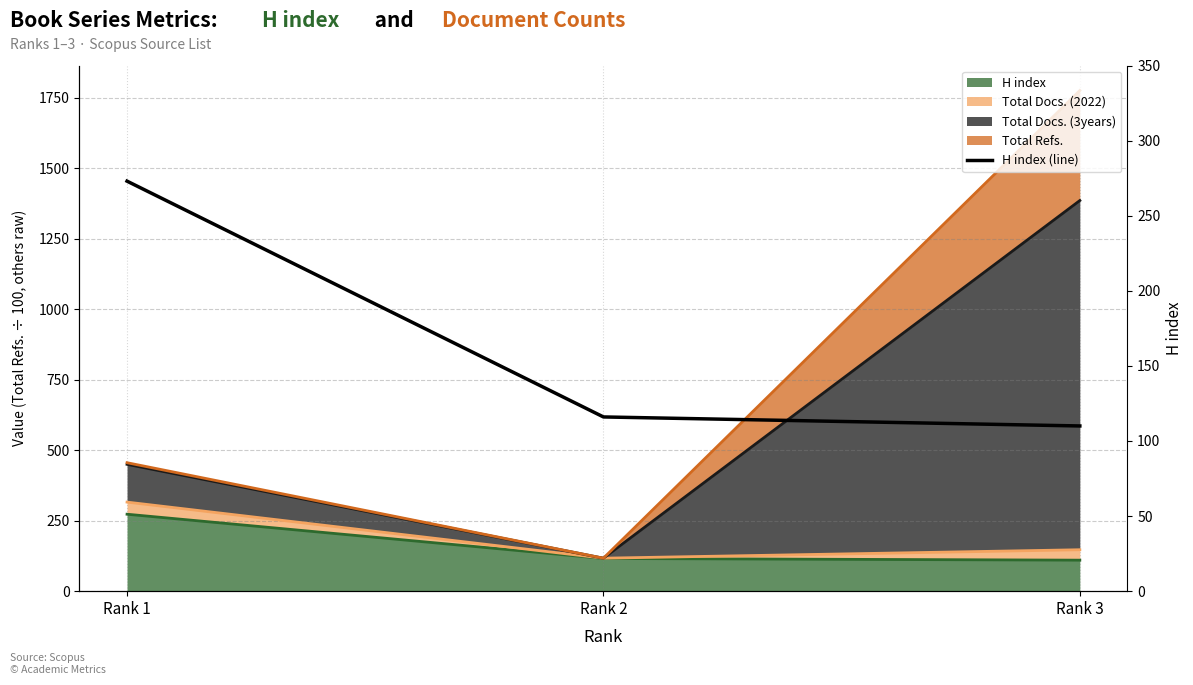

What is the average value?

166